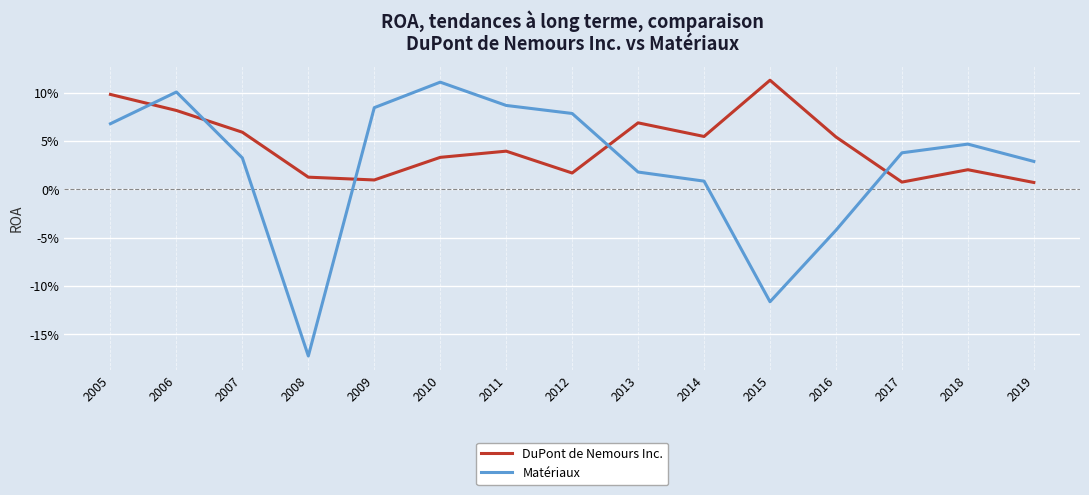

At which category is the sum across all series the highest?

2006